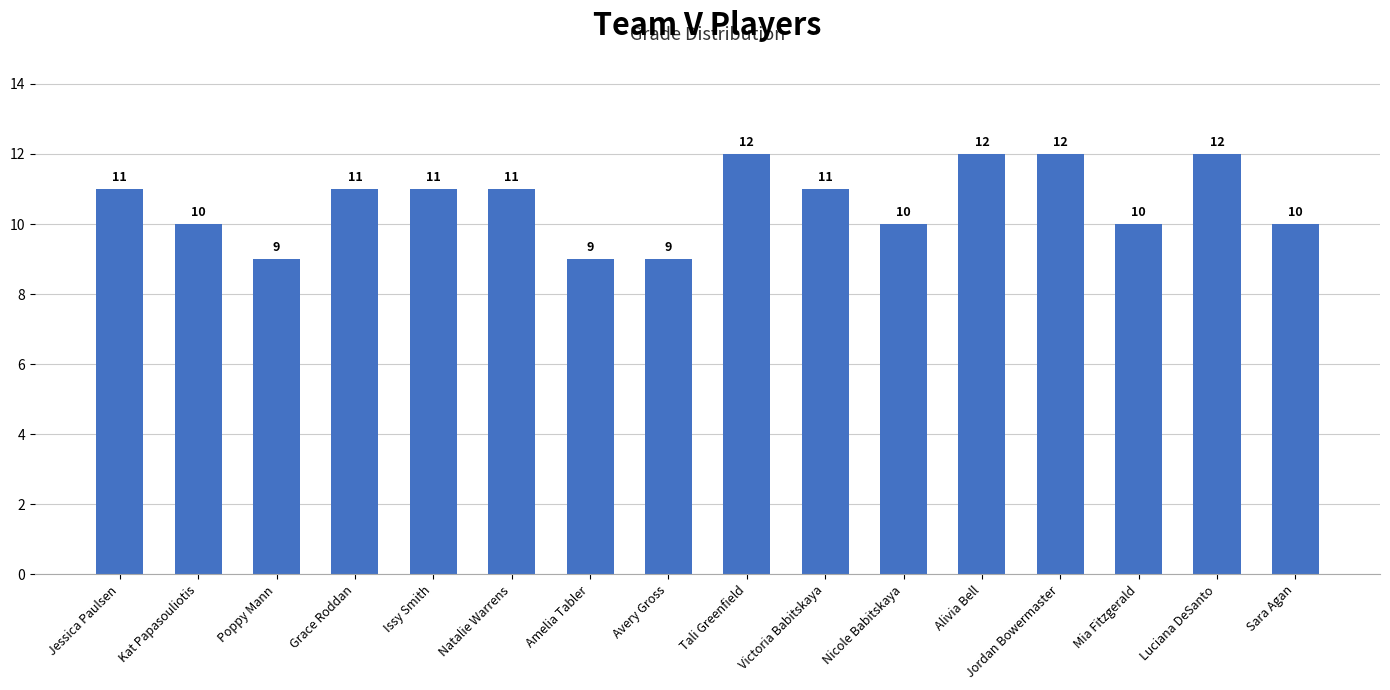

What position from the right is Kat Papasouliotis?

15